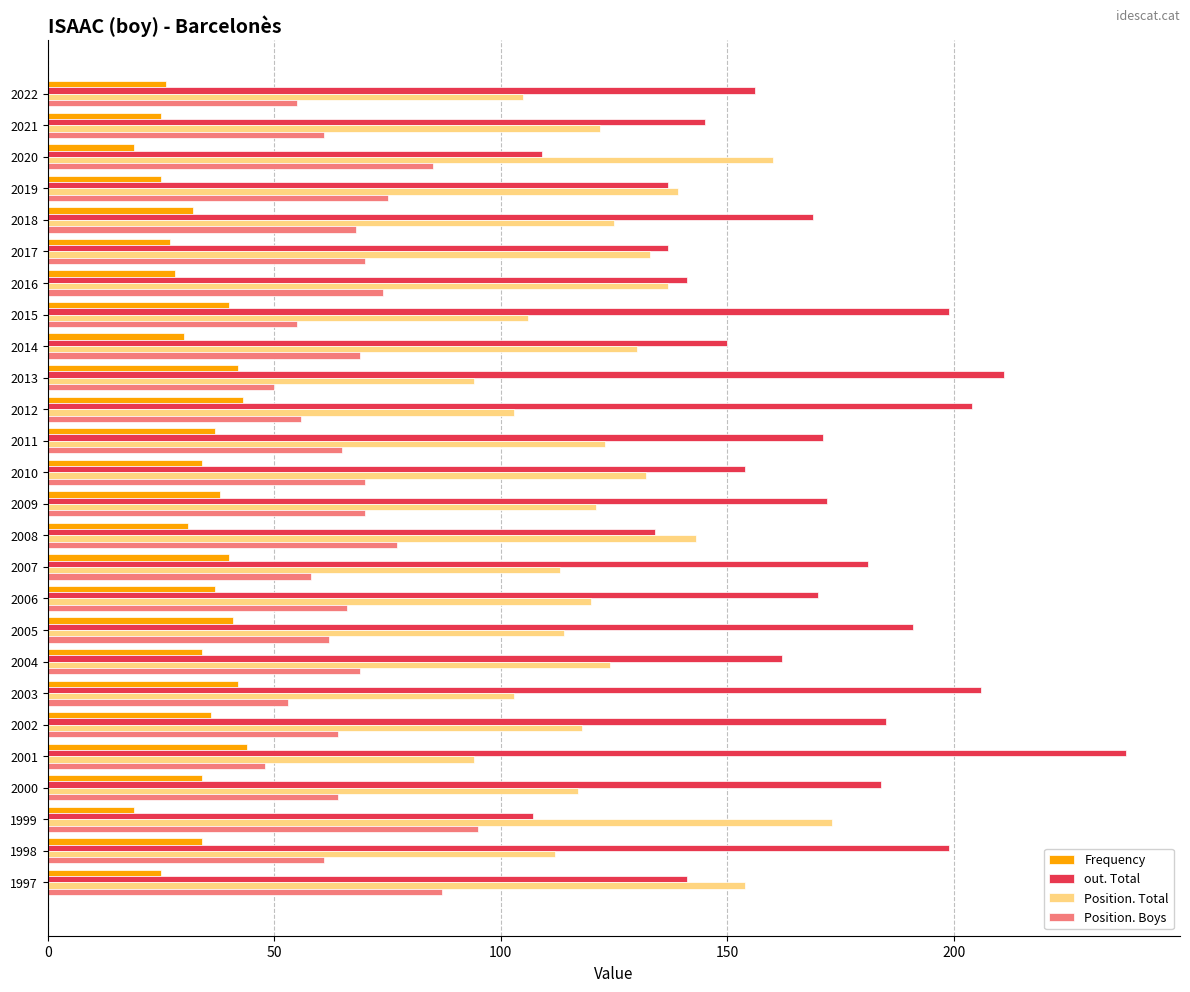

What are all the series names shown in the legend?

Frequency, out. Total, Position. Total, Position. Boys